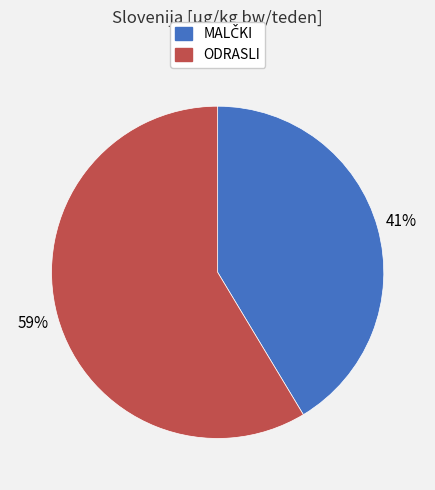

Which category has the biggest portion of the pie?

ODRASLI